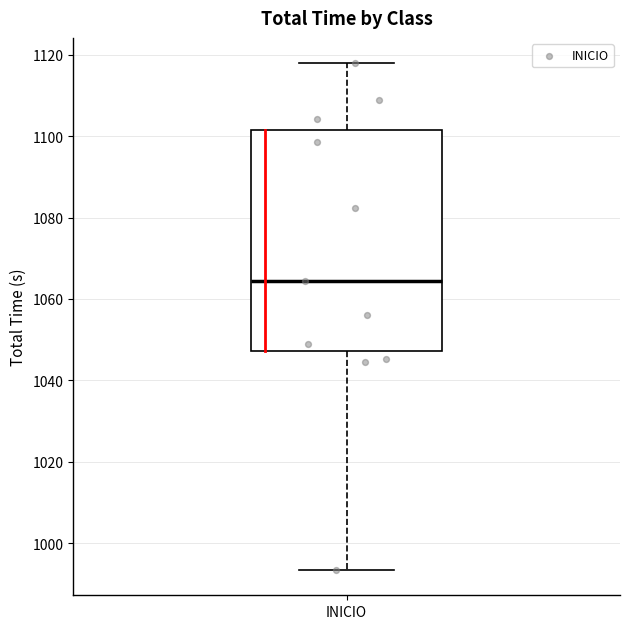

Transcribe this box plot: give where the median line is, the range the box spans, and where the two whiskers end, as read against the y-axis. The values are not printed on the chart, so give them approximately, as read against the axis.

median 1064, box 1048 to 1102, whiskers 994 to 1118